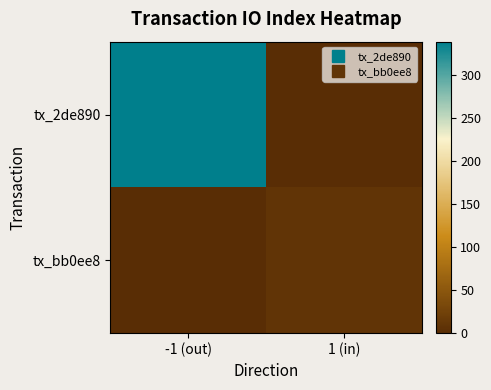

List the series in order of their overall mean, lowest first.

tx_bb0ee8, tx_2de890